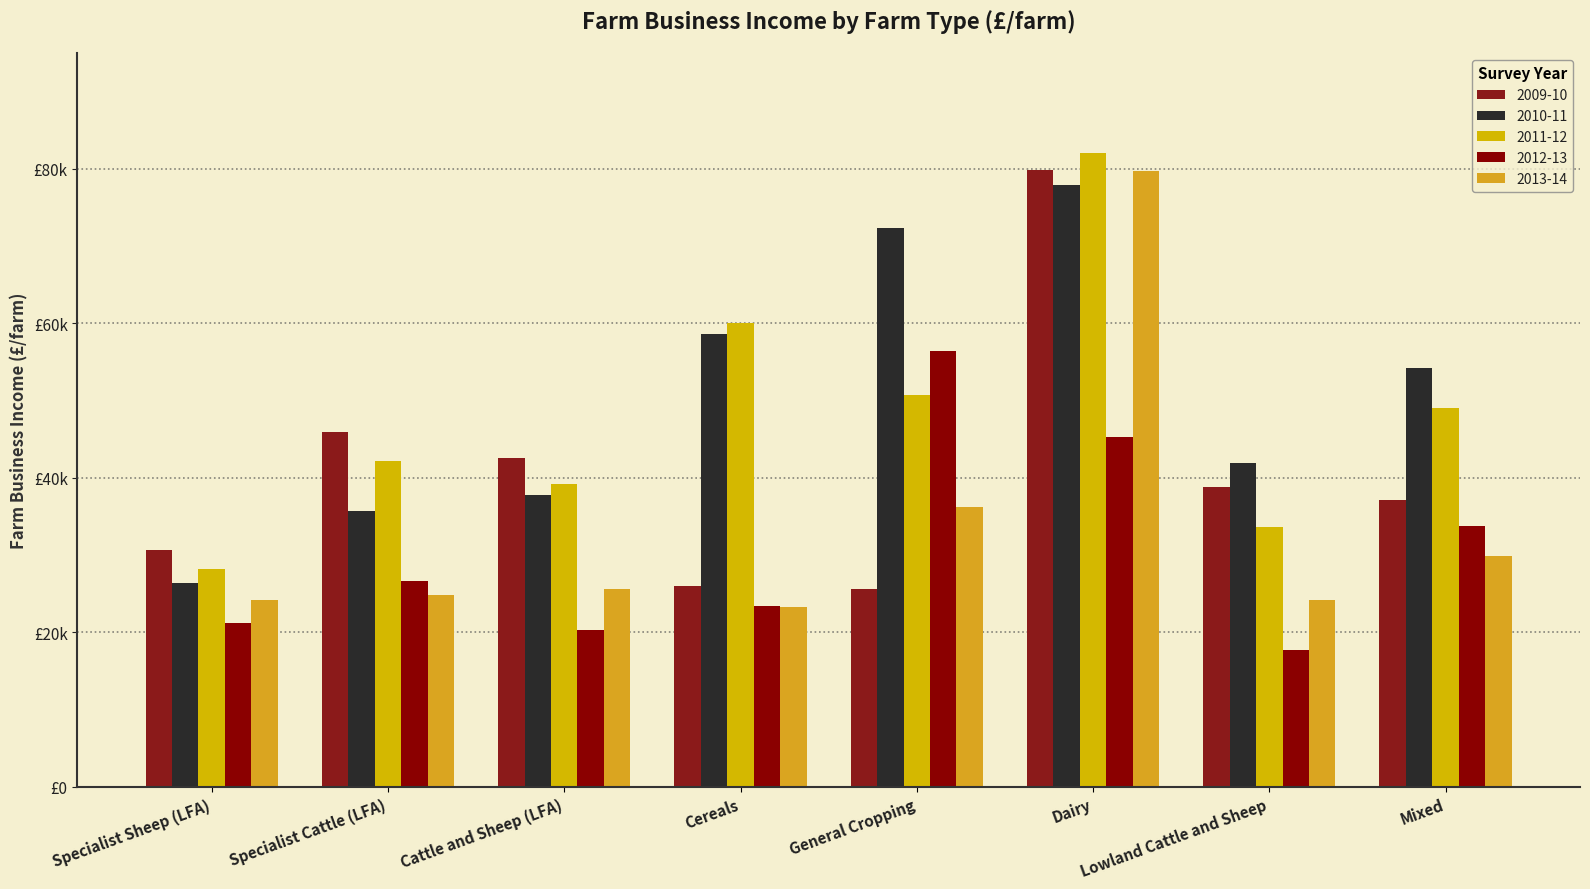

What are all the series names shown in the legend?

2009-10, 2010-11, 2011-12, 2012-13, 2013-14